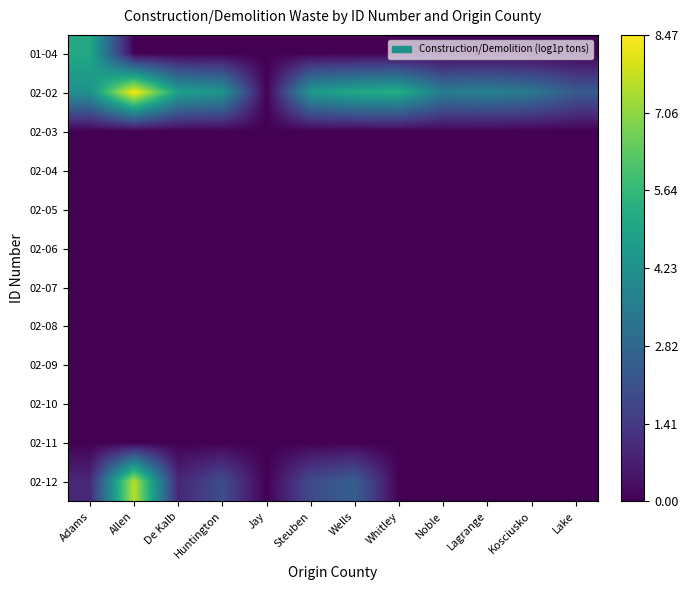

Rank the series by their maximum value, from highest to lowest.

02-02, 02-12, 01-04, 02-03, 02-04, 02-05, 02-06, 02-07, 02-08, 02-09, 02-10, 02-11